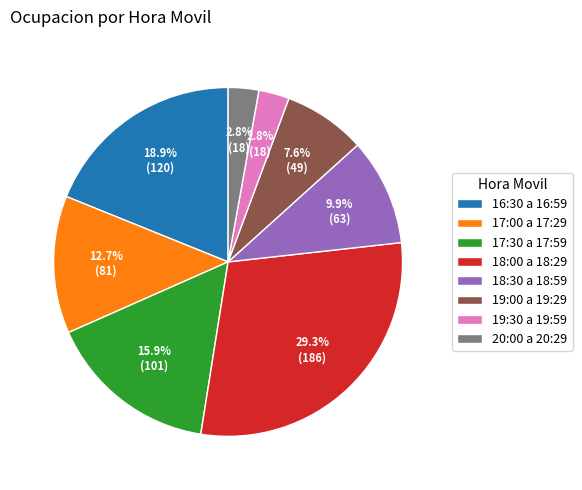

Combined, do 18:30 a 18:59 and 16:30 a 16:59 account for over 50%?

No